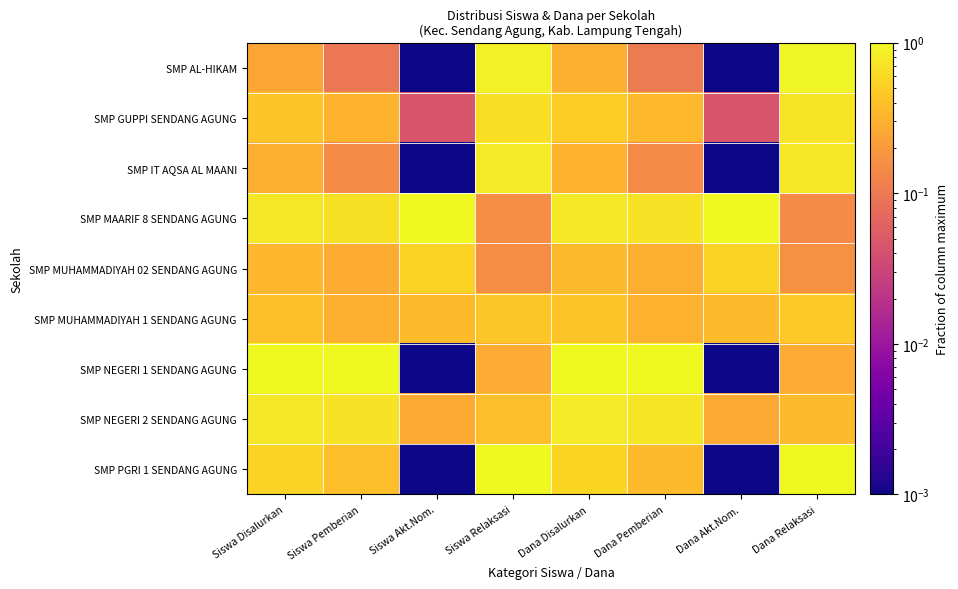

Rank the series by their maximum value, from highest to lowest.

SMP MAARIF 8 SENDANG AGUNG, SMP NEGERI 1 SENDANG AGUNG, SMP PGRI 1 SENDANG AGUNG, SMP AL-HIKAM, SMP NEGERI 2 SENDANG AGUNG, SMP IT AQSA AL MAANI, SMP GUPPI SENDANG AGUNG, SMP MUHAMMADIYAH 02 SENDANG AGUNG, SMP MUHAMMADIYAH 1 SENDANG AGUNG